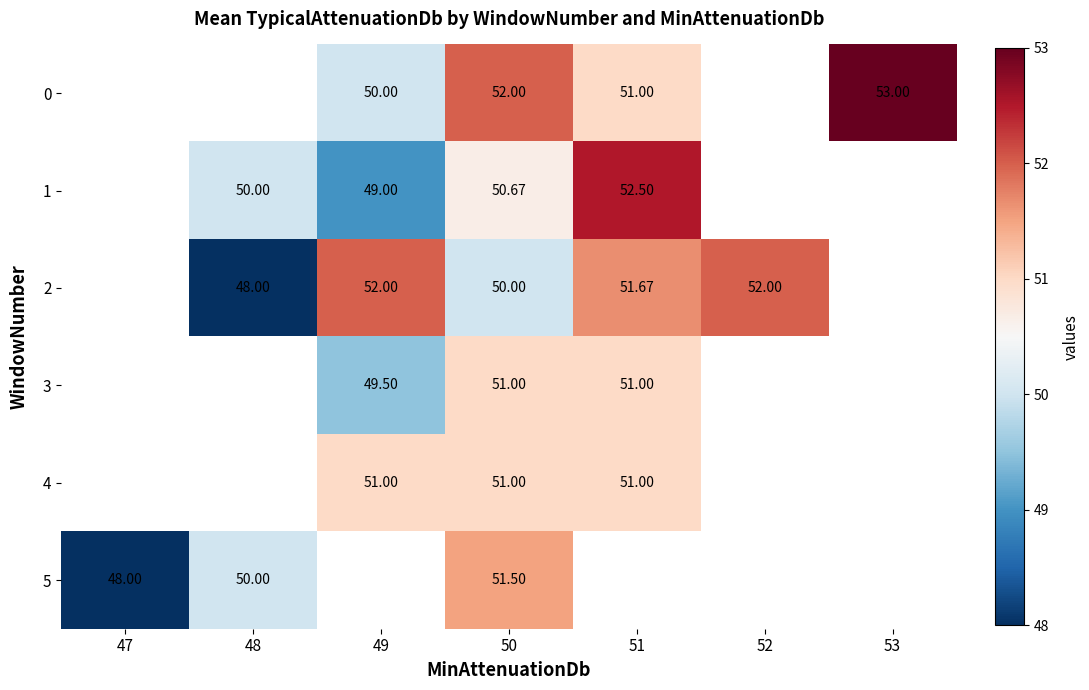

Is the value of 3 at 51 greater than the value of 2 at 51?

No